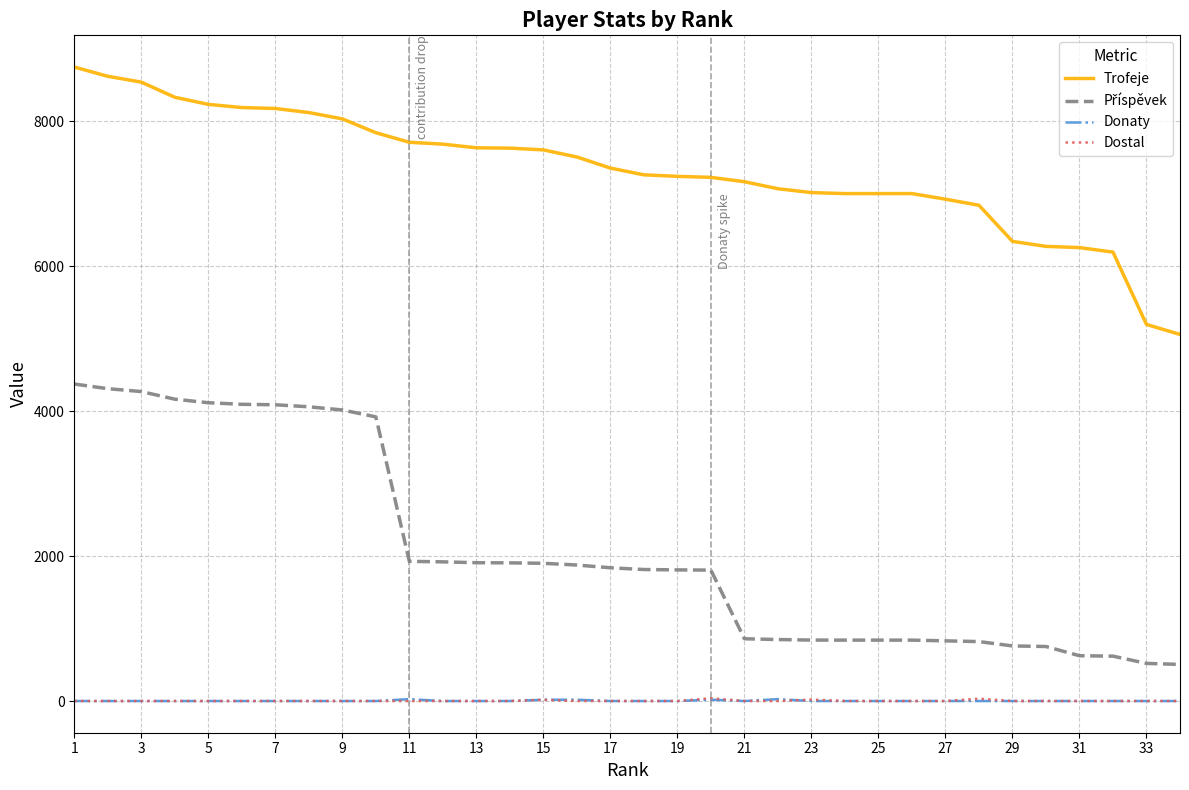

Which series has the largest total across all categories?

Trofeje